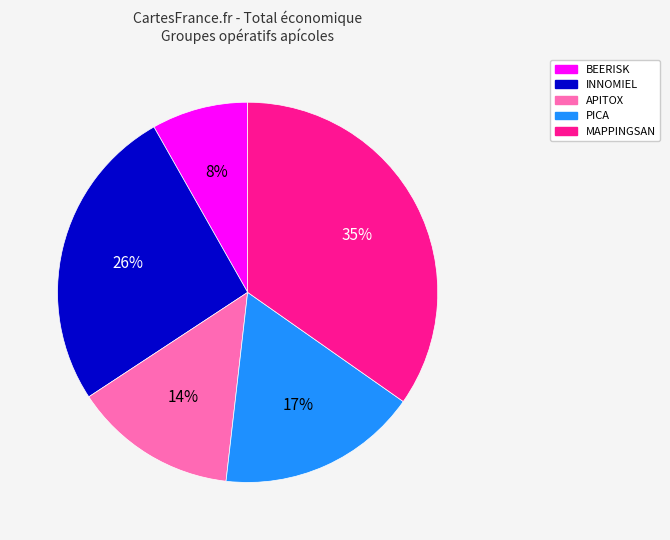

What percentage is the BEERISK slice, to the nearest percent?

8%